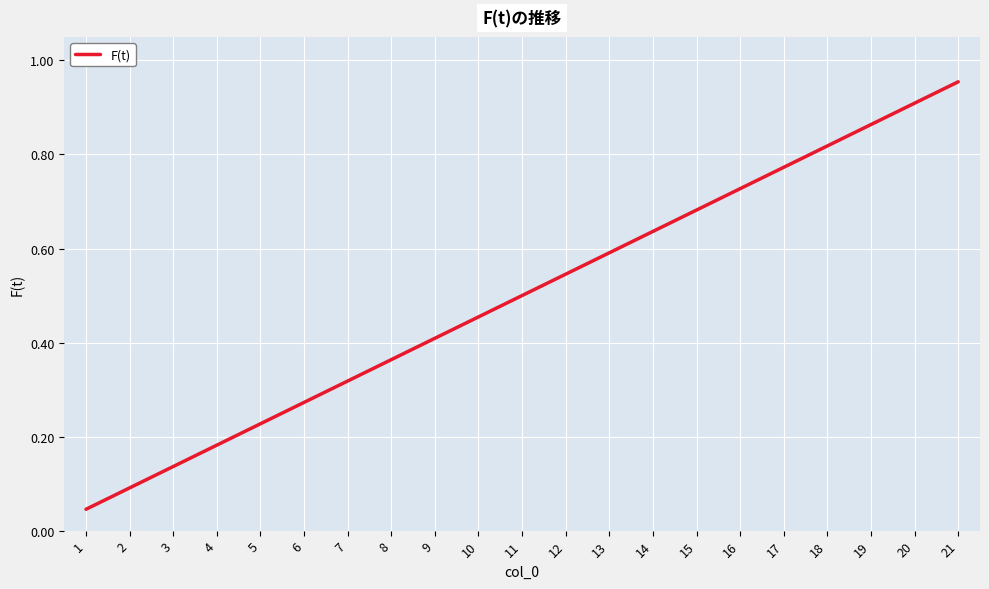

Is this an area chart (filled region under the line)?

No